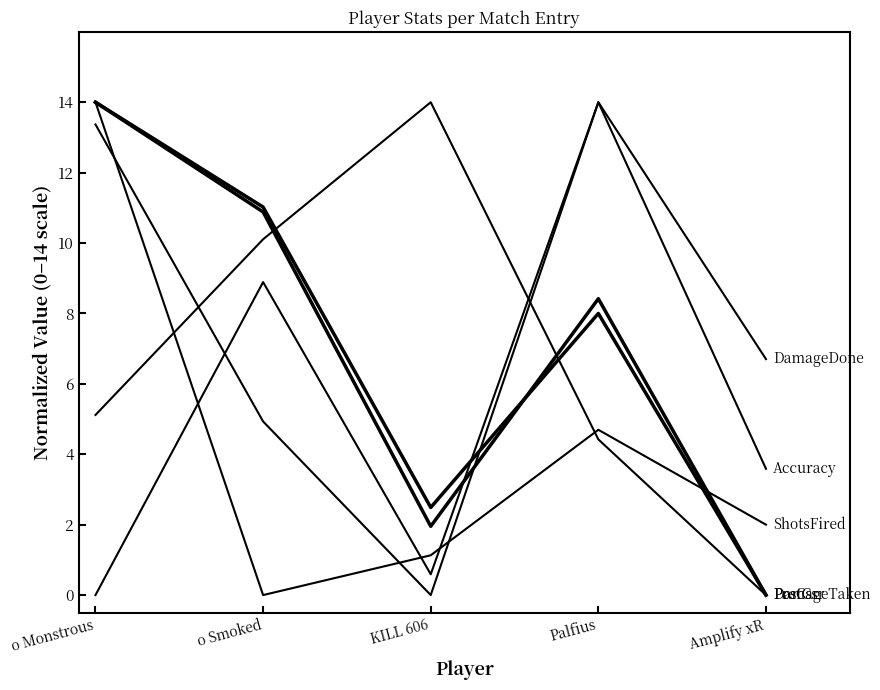

Reading left to right, transcribe all the data shown in this chart.

PreCsr: o Monstrous=14.0	o Smoked=10.9	KILL 606=2.0	Palfius=8.4	Amplify xR=0.0
PostCsr: o Monstrous=14.0	o Smoked=11.0	KILL 606=2.5	Palfius=8.0	Amplify xR=0.0
Accuracy: o Monstrous=0.0	o Smoked=8.9	KILL 606=0.6	Palfius=14.0	Amplify xR=3.6
DamageDone: o Monstrous=13.4	o Smoked=4.9	KILL 606=0.0	Palfius=14.0	Amplify xR=6.7
DamageTaken: o Monstrous=5.1	o Smoked=10.1	KILL 606=14.0	Palfius=4.4	Amplify xR=0.0
ShotsFired: o Monstrous=14.0	o Smoked=0.0	KILL 606=1.1	Palfius=4.7	Amplify xR=2.0